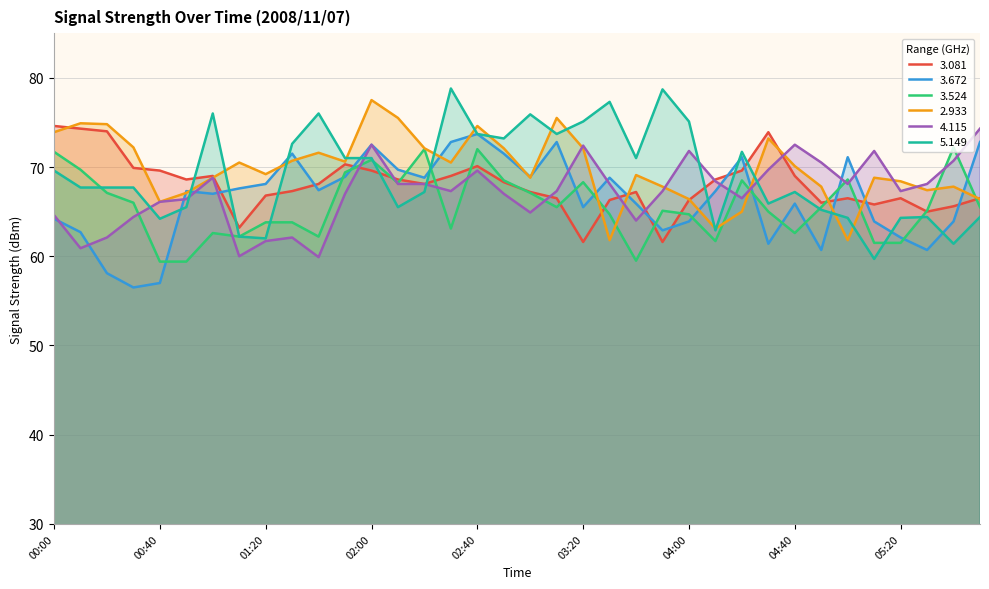

Read the   3.081 value at 04:20.

69.6